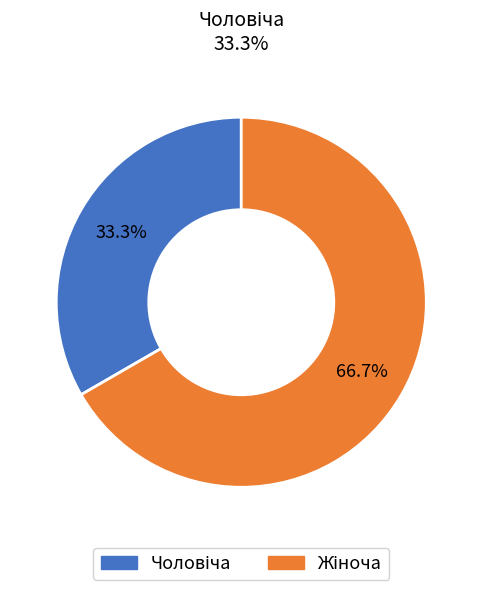

To the nearest percent, what is the difference between the largest and smallest slice percentages?

33%